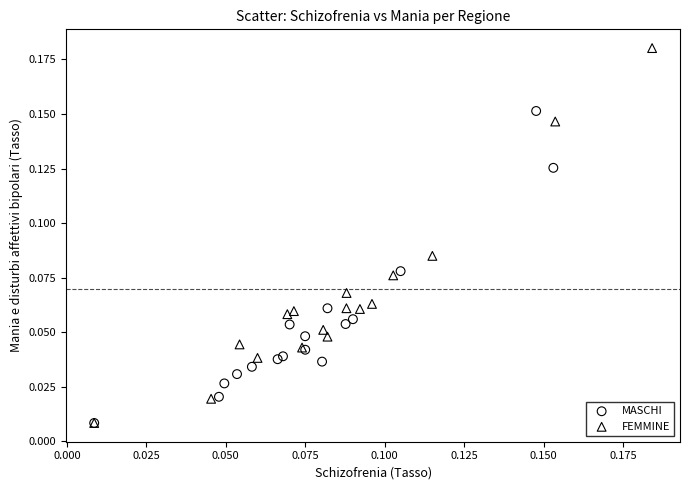

Which series has the largest Y range (max minus min)?

FEMMINE